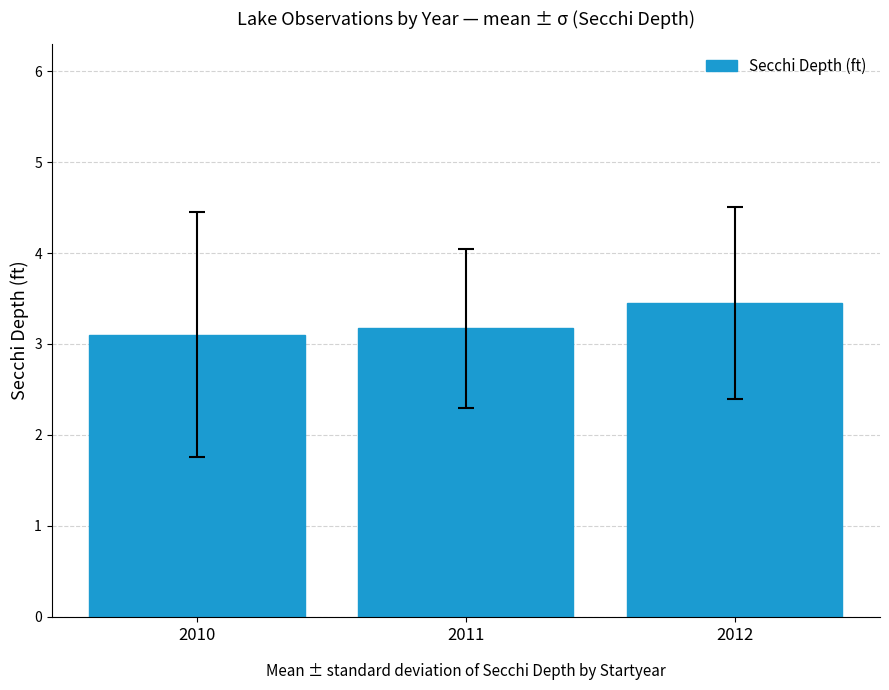

What is the minimum value shown in the chart?

3.1